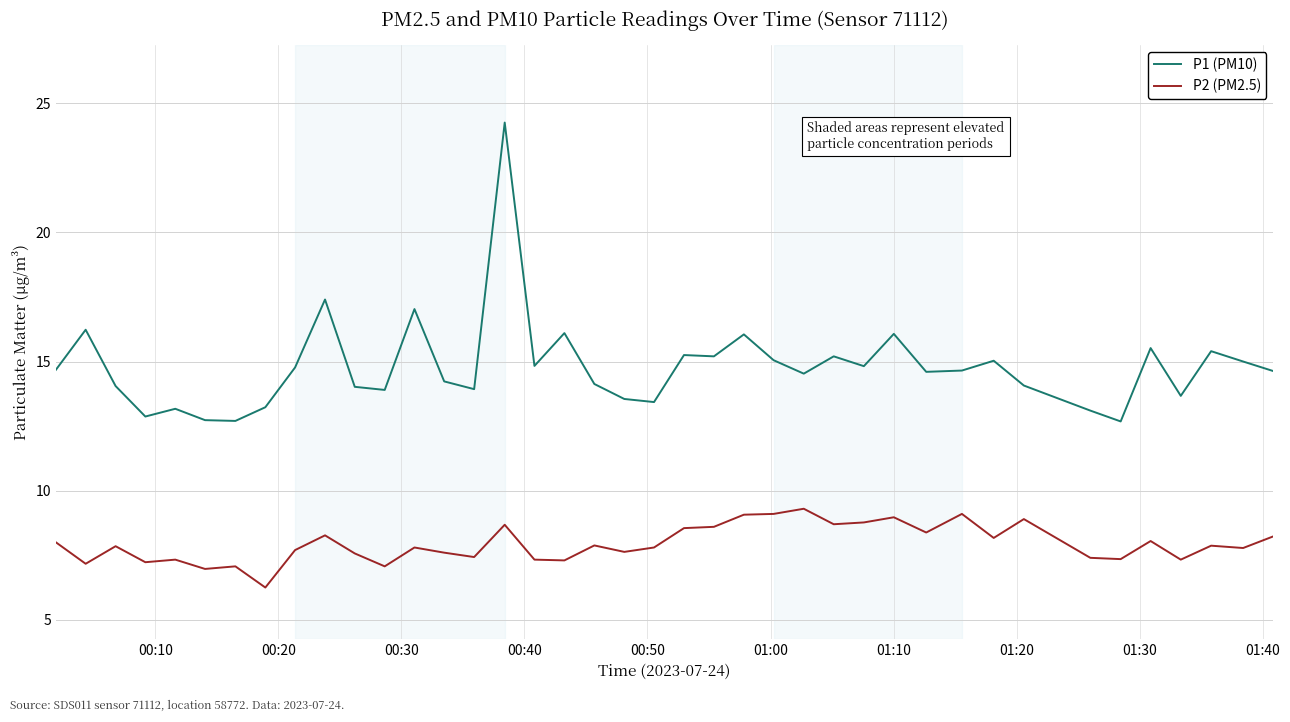

What is the maximum value for P2 (PM2.5)?

9.3